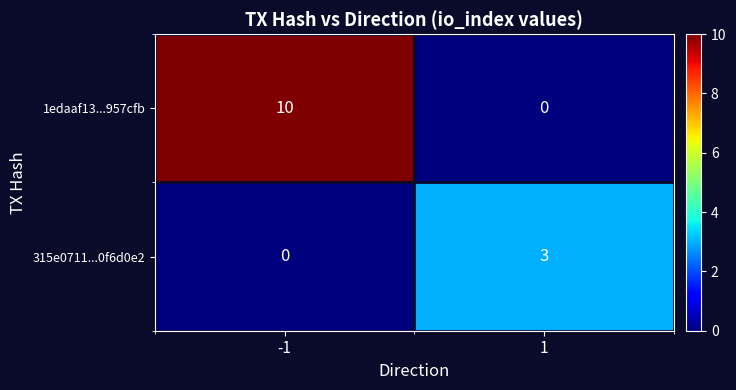

Reading left to right, extract all data points from this chart.

1edaaf13...957cfb: -1=10	1=0
315e0711...0f6d0e2: -1=0	1=3